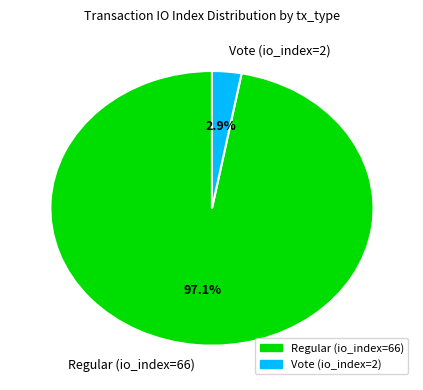

What is the smallest slice in the pie chart?

Vote (io_index=2)